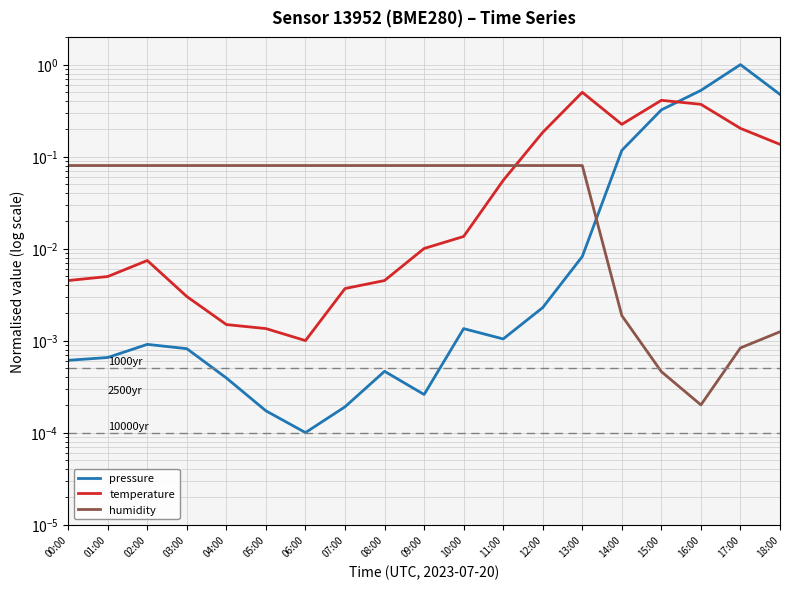

Does the chart display data point markers on the line(s)?

No